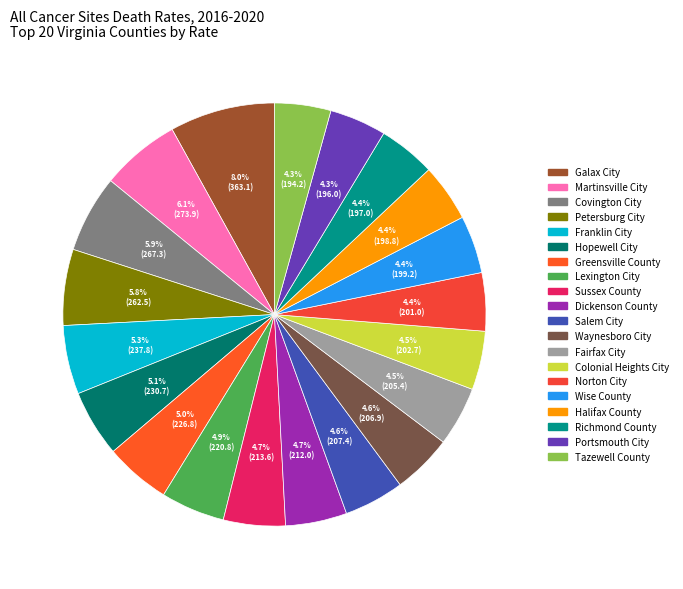

Rank the categories by value from lowest to highest.

Tazewell County, Portsmouth City, Richmond County, Halifax County, Wise County, Norton City, Colonial Heights City, Fairfax City, Waynesboro City, Salem City, Dickenson County, Sussex County, Lexington City, Greensville County, Hopewell City, Franklin City, Petersburg City, Covington City, Martinsville City, Galax City